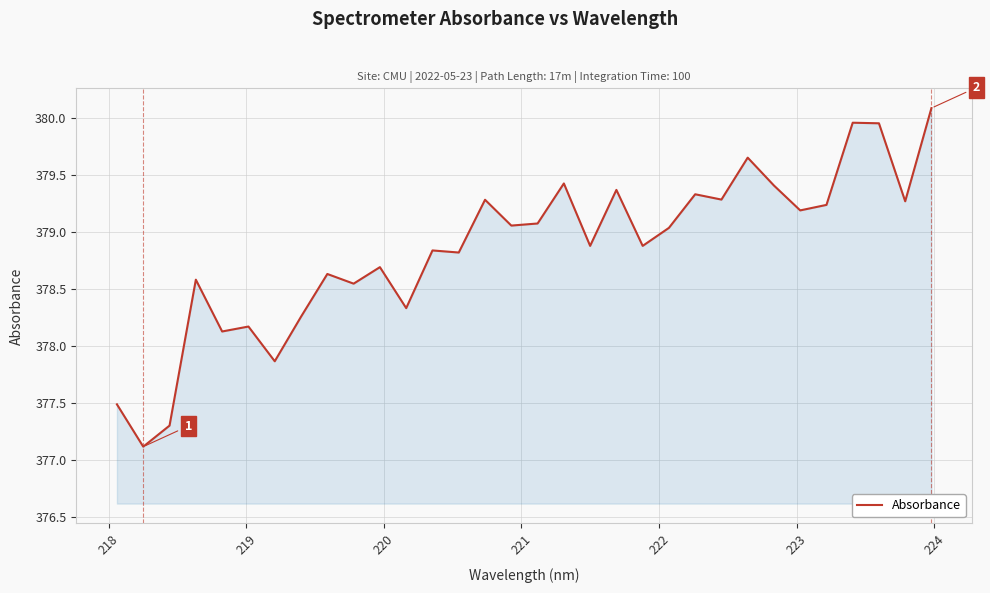

What is the greatest value displayed?

380.1